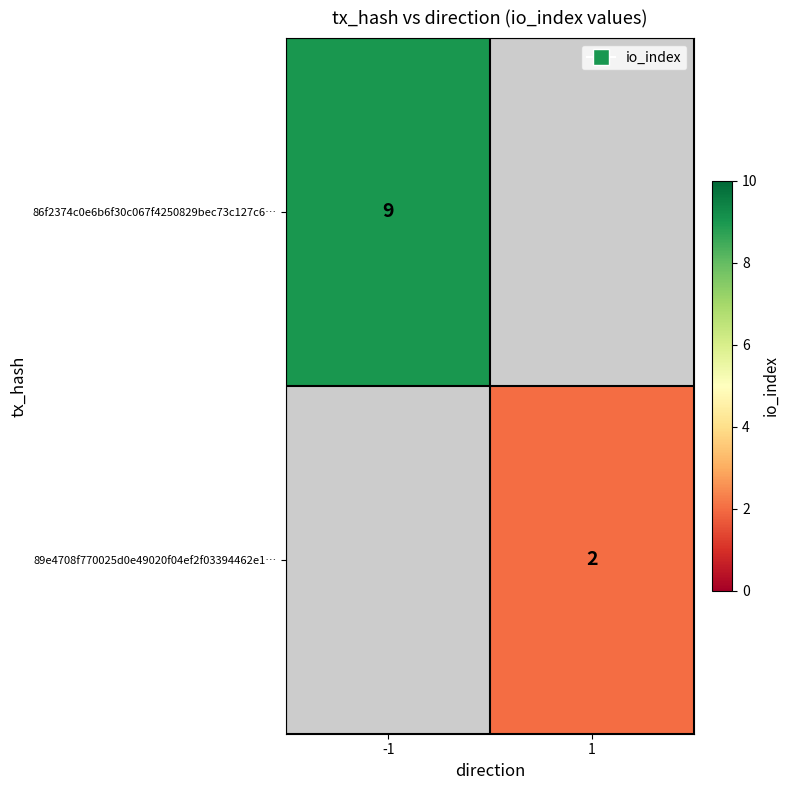

Count the number of data series in this chart.

2